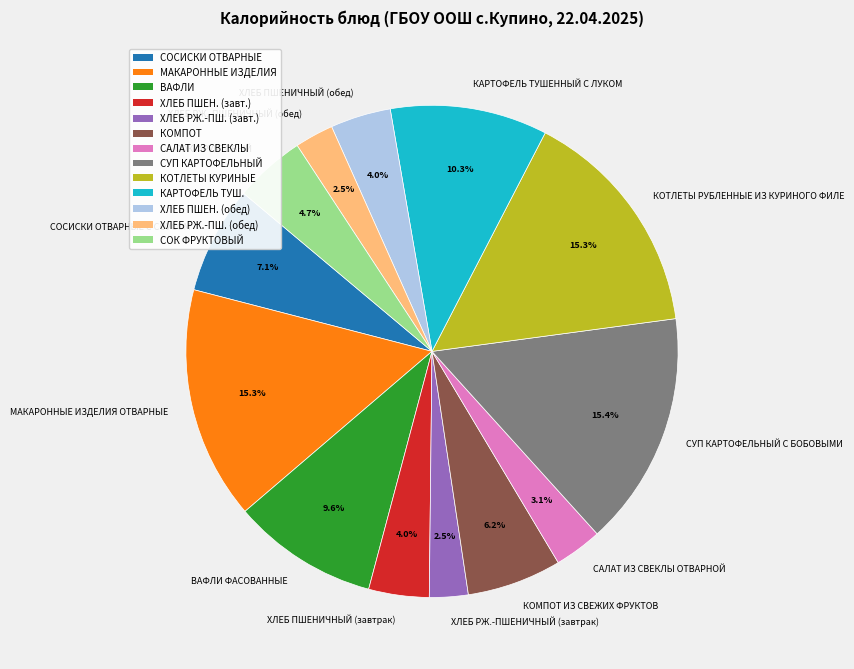

Which has a higher value, САЛАТ ИЗ СВЕКЛЫ ОТВАРНОЙ or КАРТОФЕЛЬ ТУШЕННЫЙ С ЛУКОМ?

КАРТОФЕЛЬ ТУШЕННЫЙ С ЛУКОМ